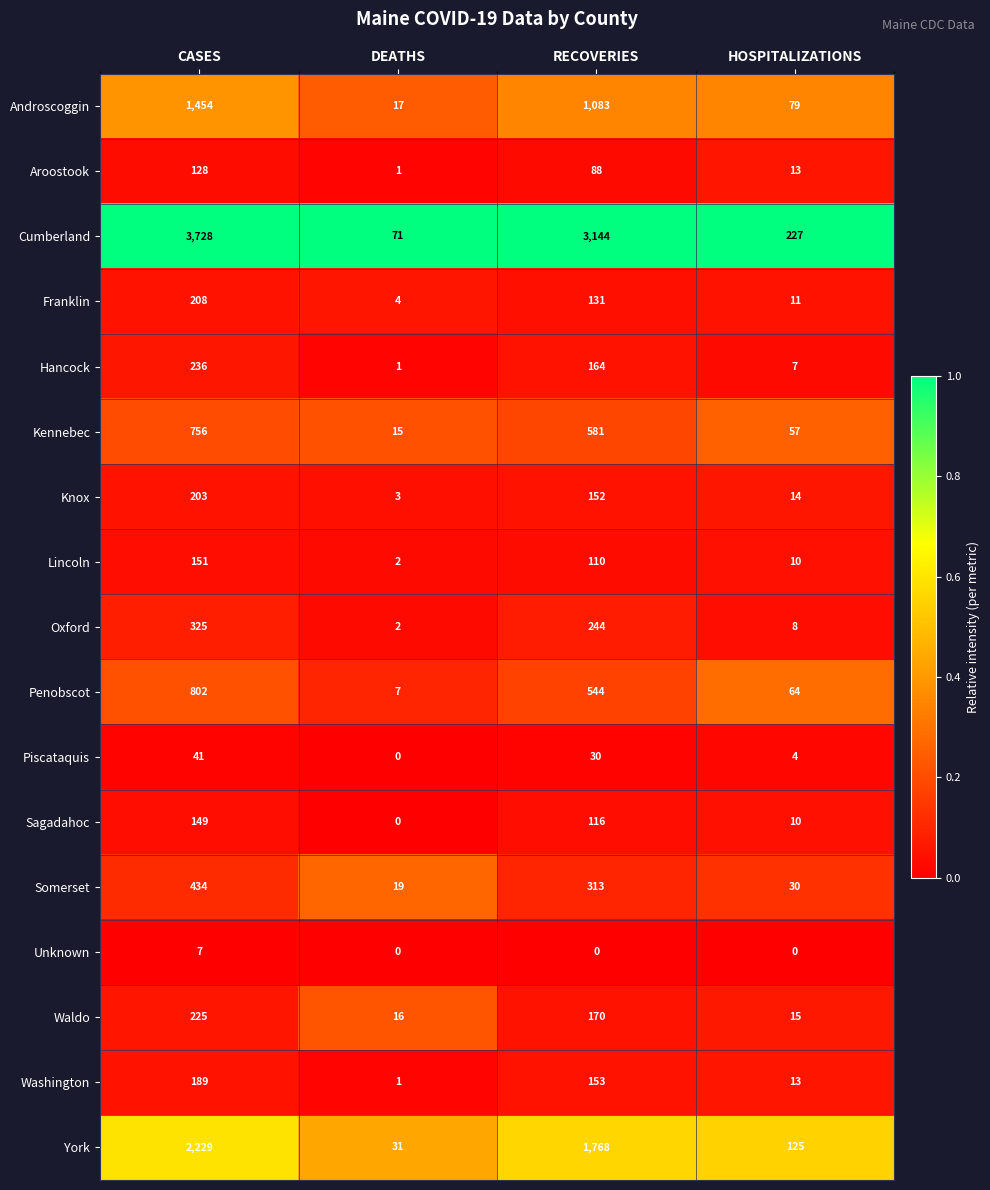

What is the total value across all series at RECOVERIES?

8791